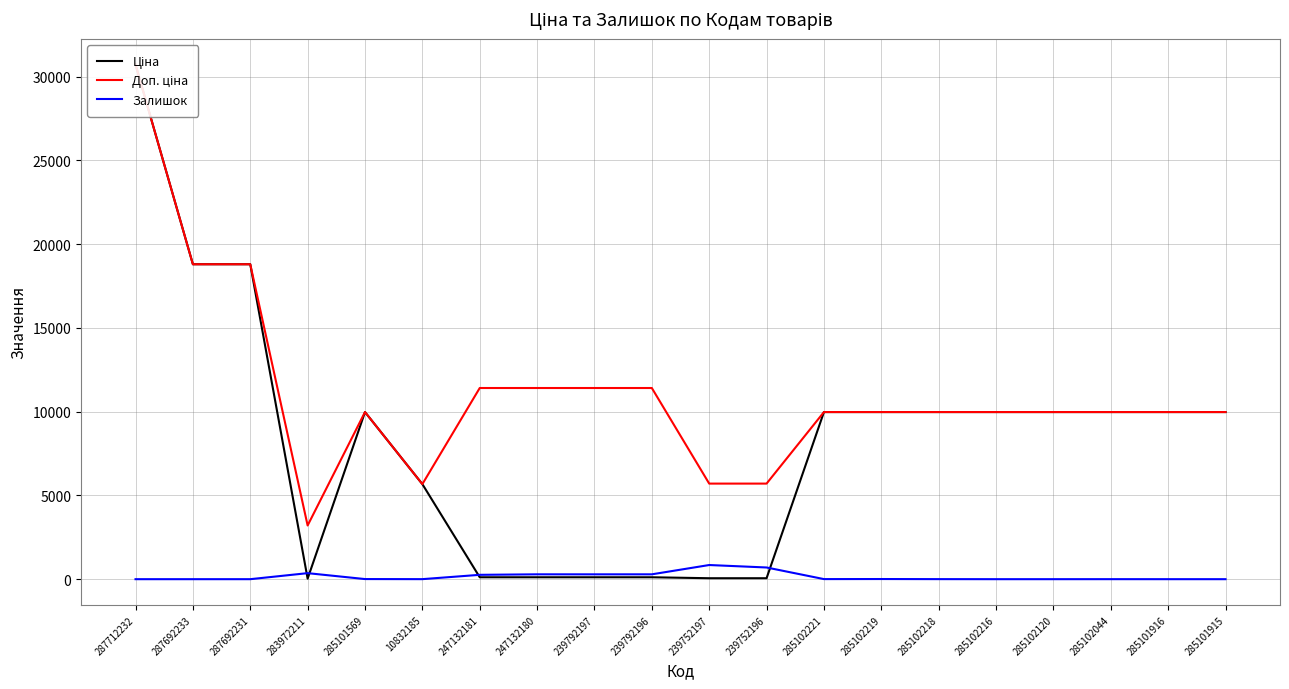

Reading left to right, transcribe all the data shown in this chart.

Ціна: 30717.1	18796.8	18796.8	32.0	9975.0	5673.8	114.1	114.1	114.1	114.1	57.0	57.0	9975.0	9975.0	9975.0	9975.0	9975.0	9975.0	9975.0	9975.0
Доп. ціна: 30717.1	18796.8	18796.8	3205.0	9975.0	5673.8	11410.0	11410.0	11410.0	11410.0	5705.0	5705.0	9975.0	9975.0	9975.0	9975.0	9975.0	9975.0	9975.0	9975.0
Залишок: 0.0	0.0	0.0	360.0	7.0	2.0	260.0	290.0	289.0	290.0	845.0	698.0	5.0	9.0	3.0	0.0	0.0	1.0	0.0	0.0